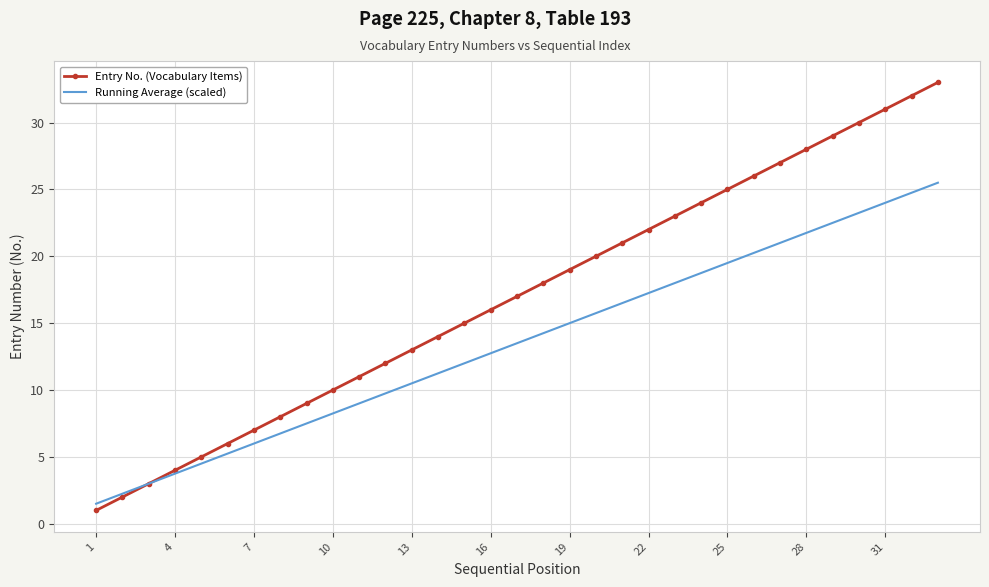

List the series in order of their peak value, lowest first.

Running Average (scaled), Entry No. (Vocabulary Items)